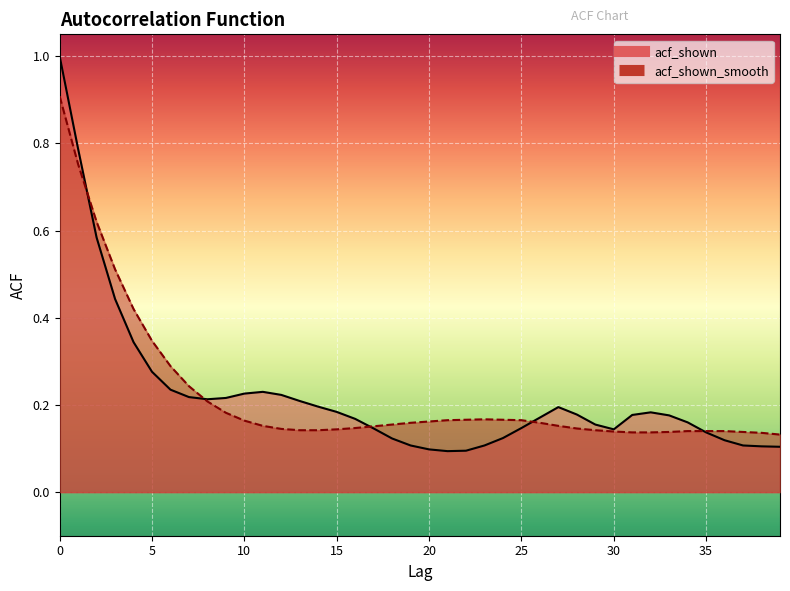

Read the acf_shown_smooth value at 22.

0.2